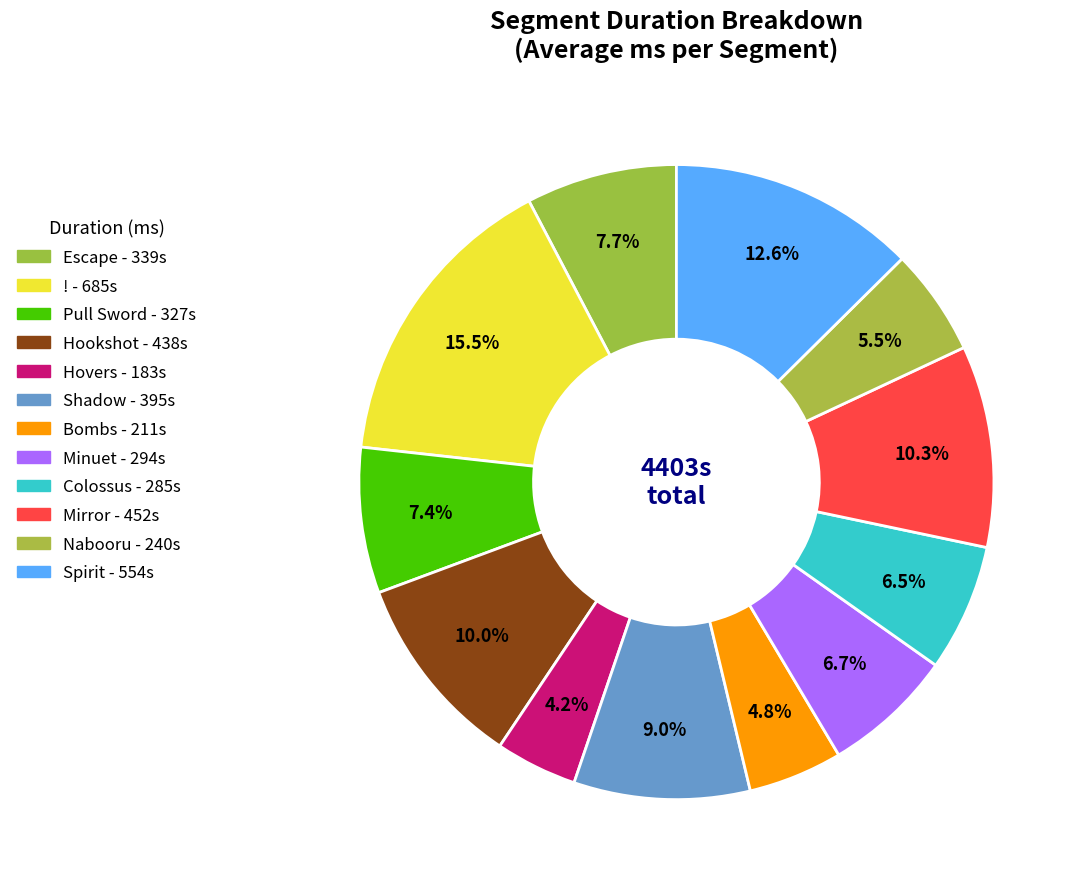

True or false: Escape accounts for 16% of the total.

False